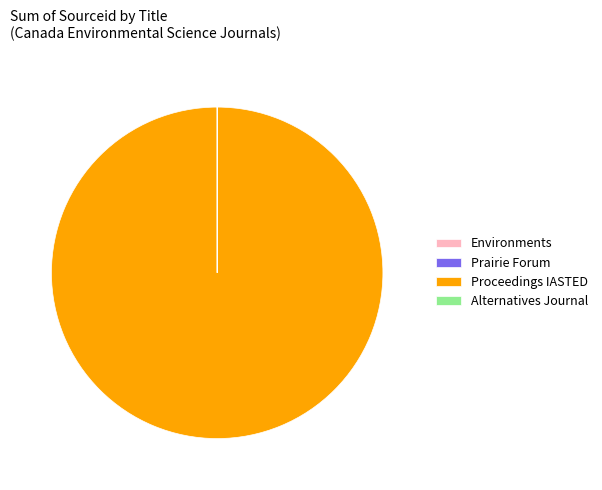

Is it true that Proceedings IASTED is 100% of the pie?

True